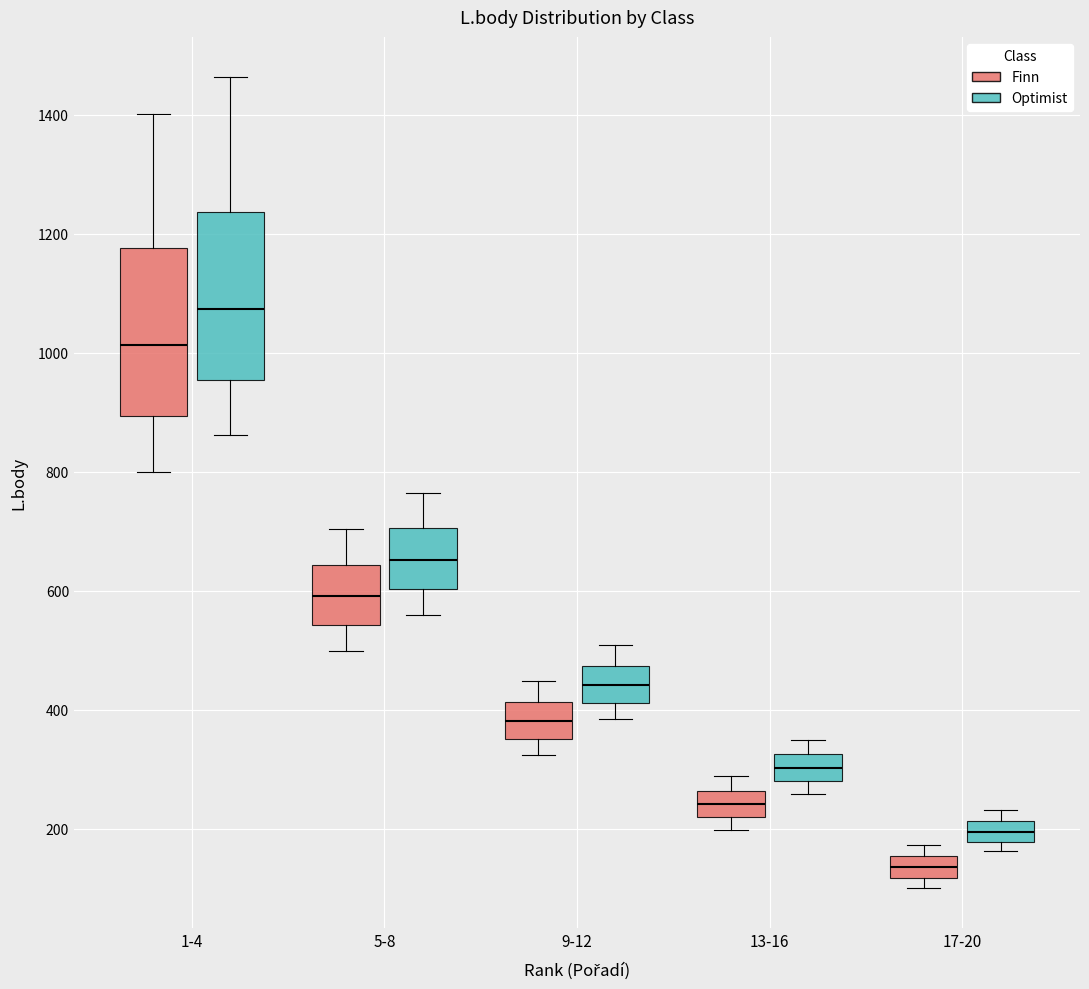

Reading left to right, read every box against the y-axis: the position of its median line, the range the box covers, and the ends of its whiskers. The values are not printed on the chart, so give them approximately, as read against the axis.

1-4 (Finn): median 1020, box 900 to 1180, whiskers 800 to 1400
1-4 (Optimist): median 1080, box 960 to 1240, whiskers 860 to 1460
5-8 (Finn): median 600, box 540 to 640, whiskers 500 to 700
5-8 (Optimist): median 660, box 600 to 700, whiskers 560 to 760
9-12 (Finn): median 380, box 360 to 420, whiskers 320 to 440
9-12 (Optimist): median 440, box 420 to 480, whiskers 380 to 500
13-16 (Finn): median 240, box 220 to 260, whiskers 200 to 280
13-16 (Optimist): median 300, box 280 to 320, whiskers 260 to 340
17-20 (Finn): median 140, box 120 to 160, whiskers 100 to 180
17-20 (Optimist): median 200, box 180 to 220, whiskers 160 to 240